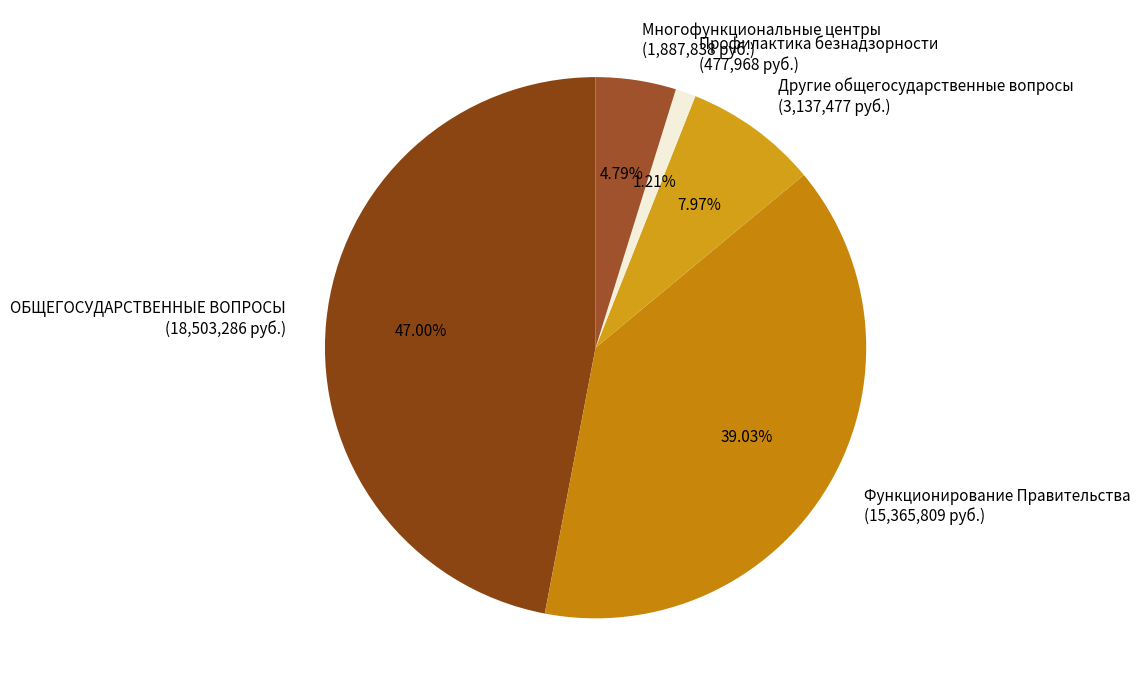

Which has a higher value, Функционирование Правительства or Многофункциональные центры?

Функционирование Правительства